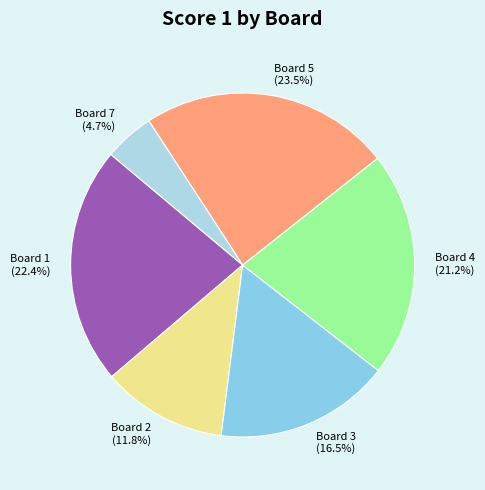

What portion of the pie excludes Board 5 (23.5%)?

76.5%